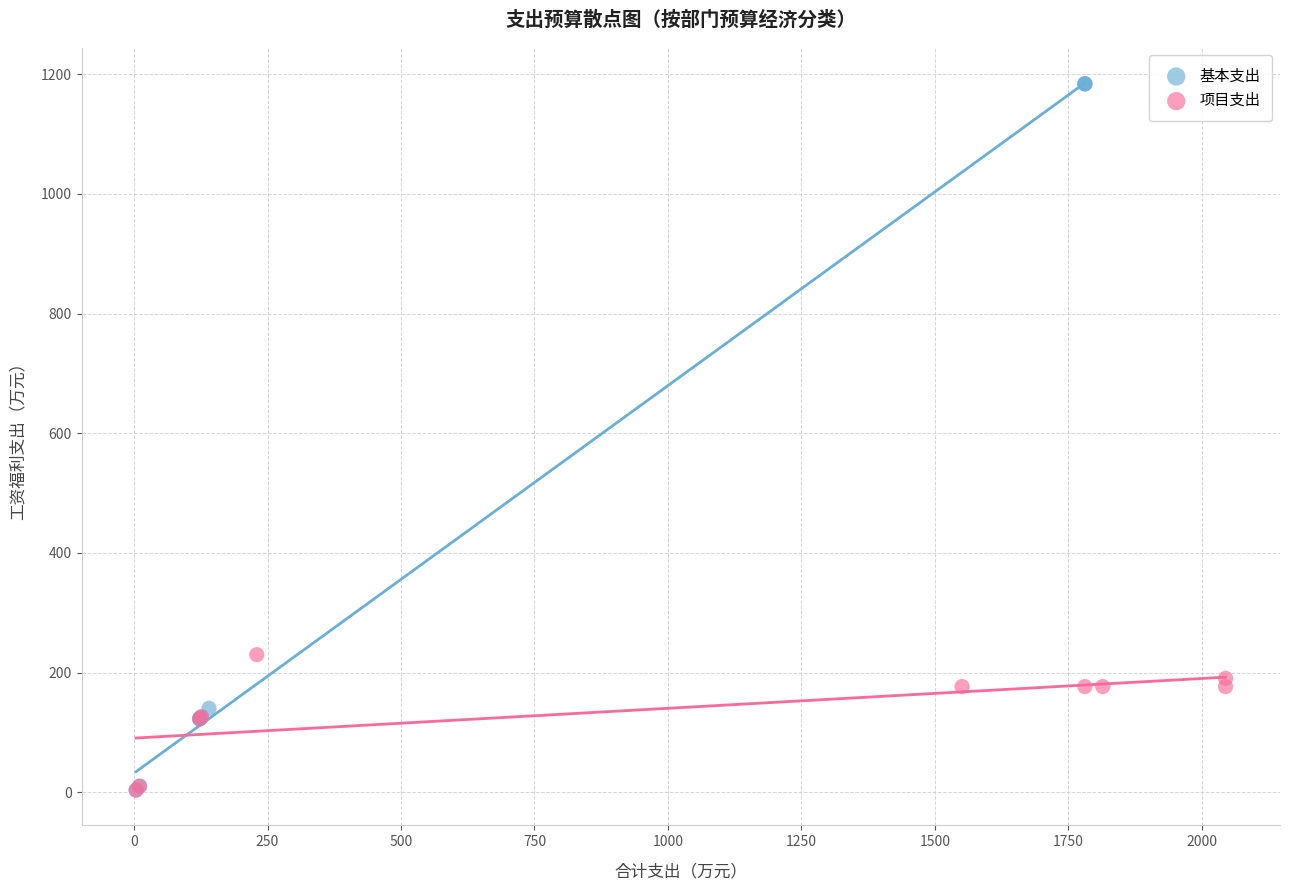

Which series has the widest spread of Y values?

基本支出